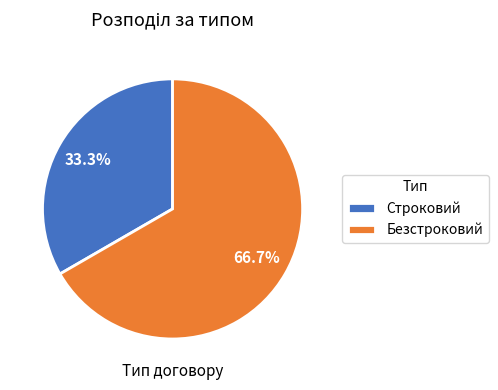

Combined, do Безстроковий and Строковий account for over 50%?

Yes